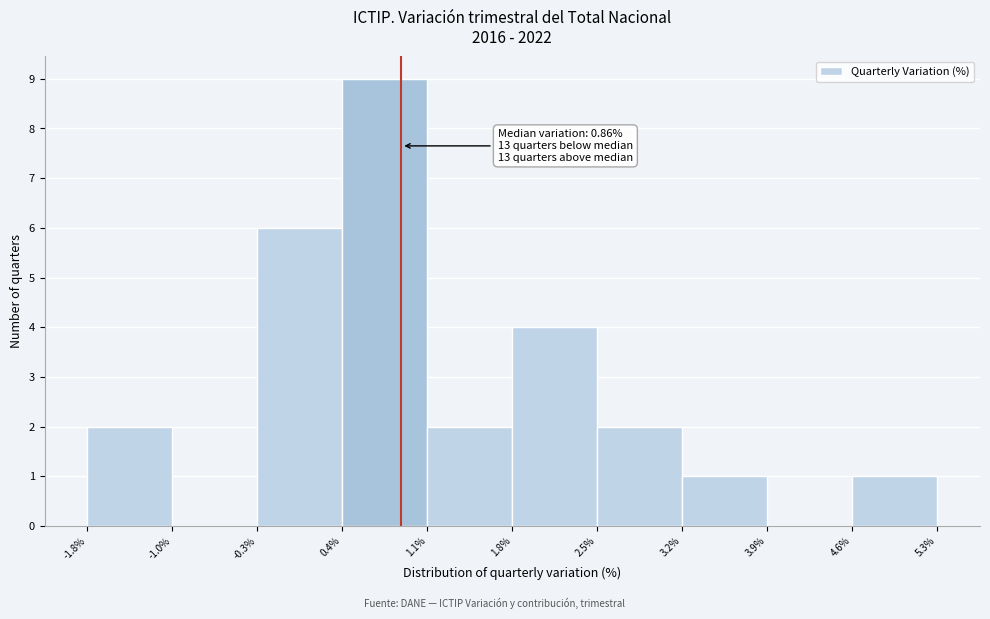

Over which range of the x-axis is the bar tallest?

0.4% to 1.1%